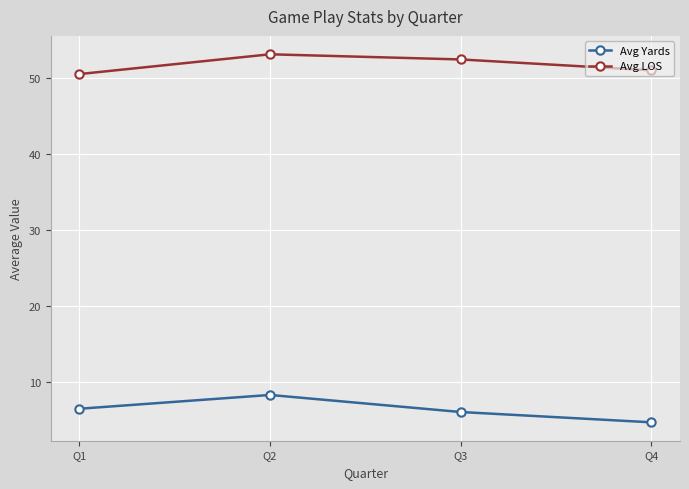

What is the total value across all series at Q4?

55.7